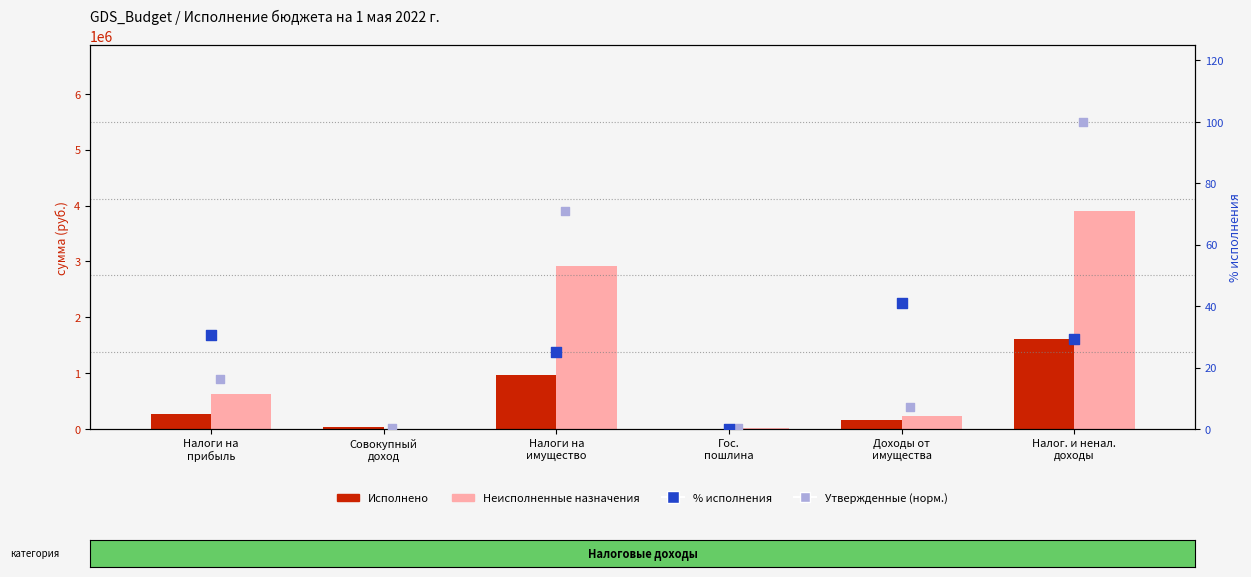

Which series has the largest Y range (max minus min)?

Неисполненные назначения